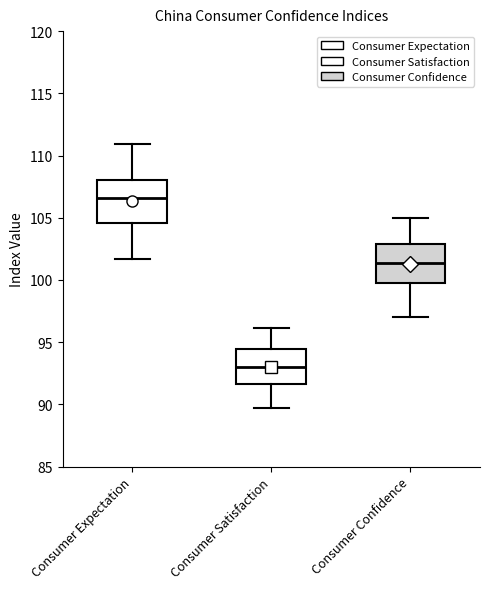

Which box's median line is the lowest?

Consumer Satisfaction